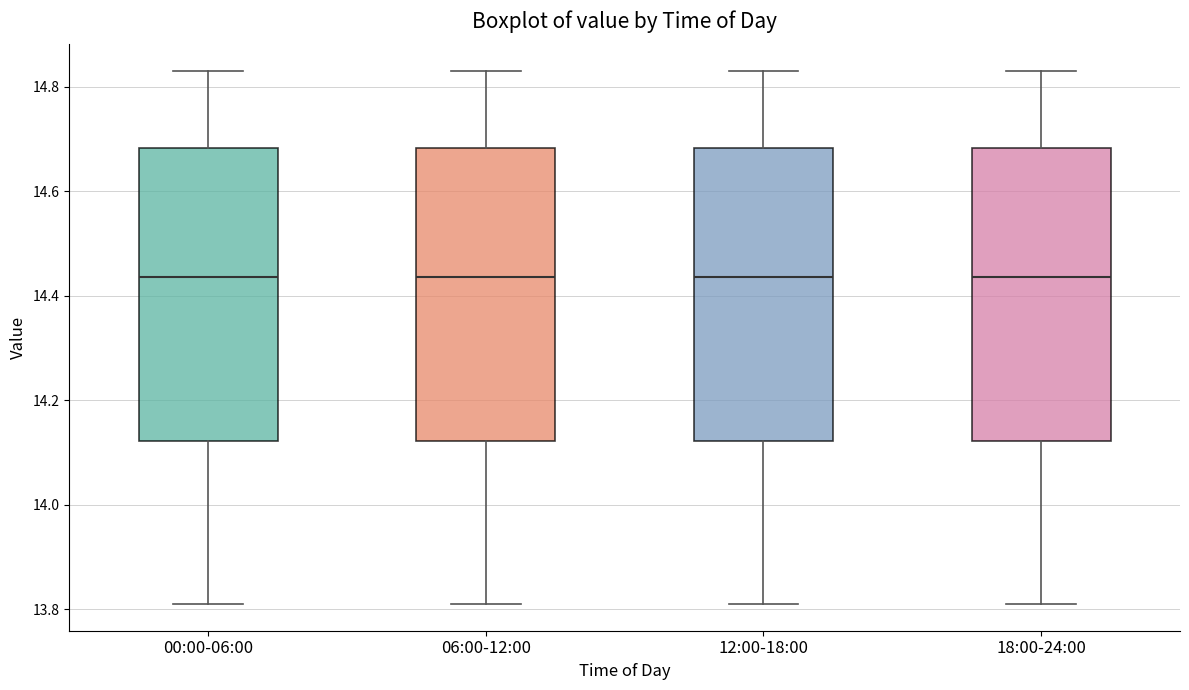

Where does the median line of the box for 12:00-18:00 sit on the y-axis? The values are not printed on the chart, so give them approximately, as read against the axis.

14.44